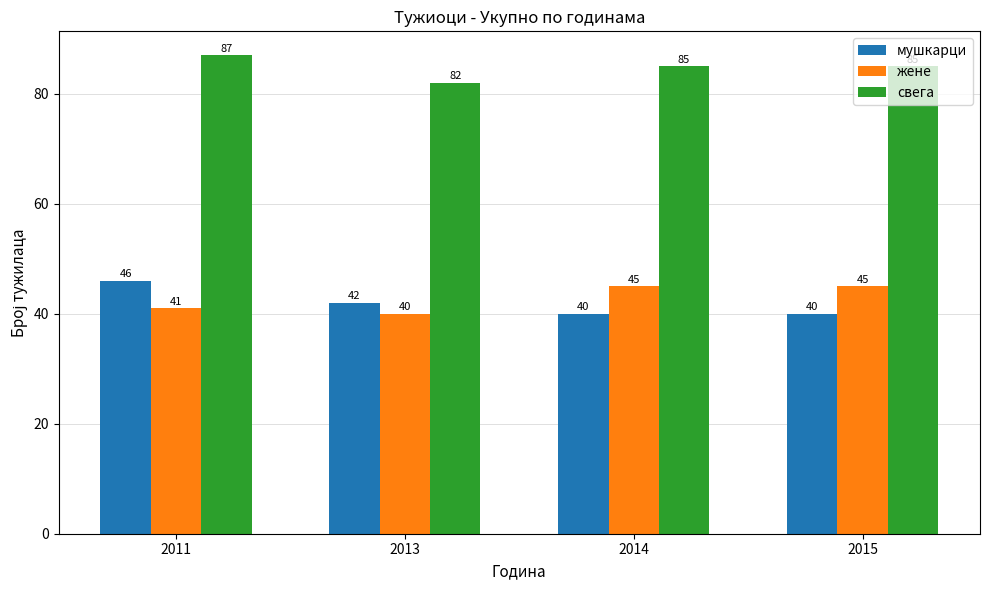

Read the мушкарци value at 2013.

42